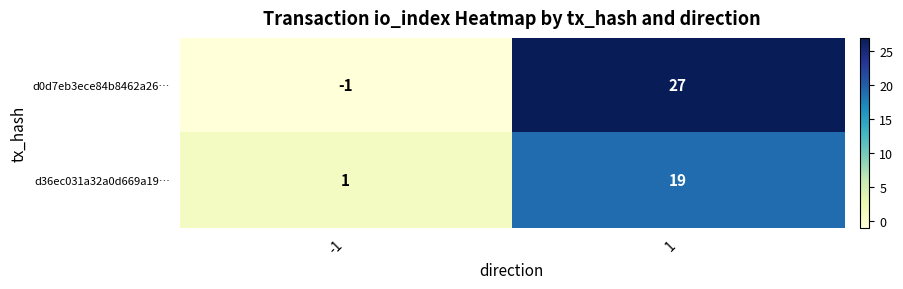

Is it true that d36ec031a32a0d669a19… equals 0 at -1?

False